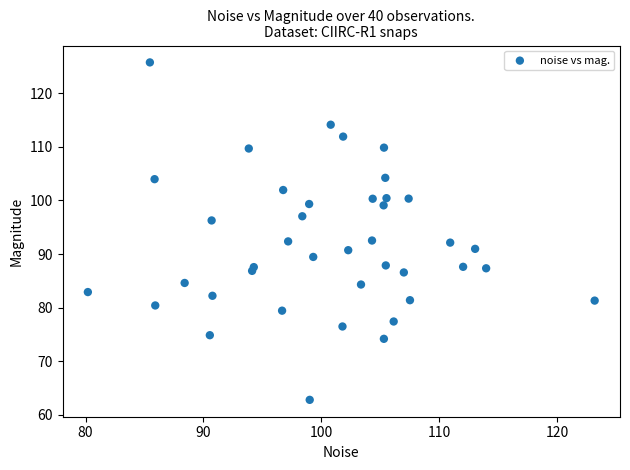

What is the range of Y values (max minus min)?

63.0